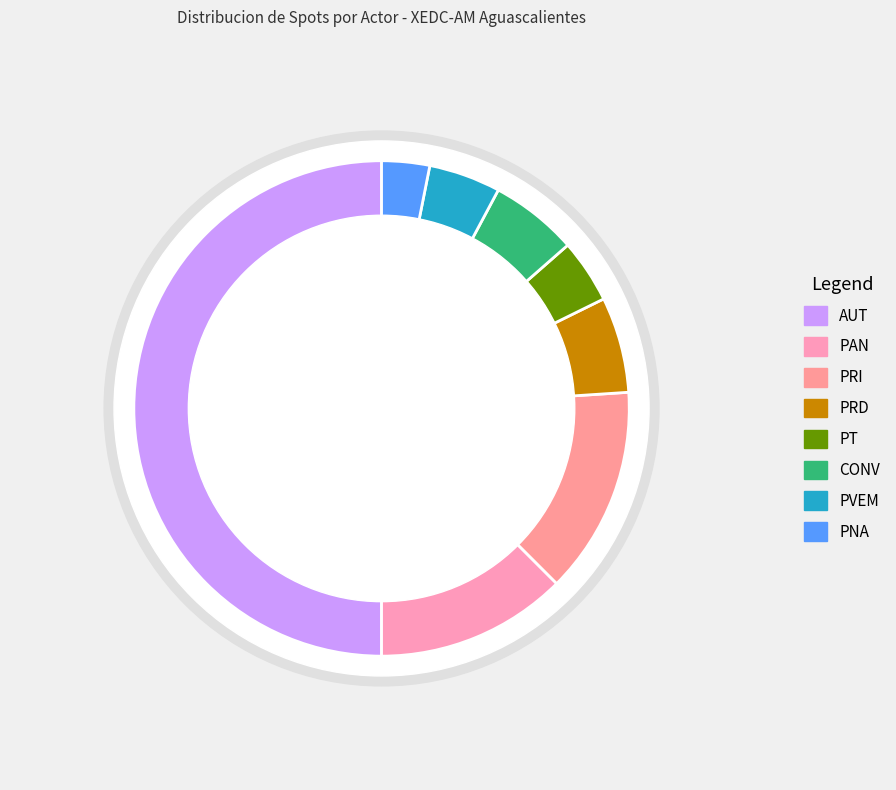

The CONV slice represents 16% of the pie. True or false?

False